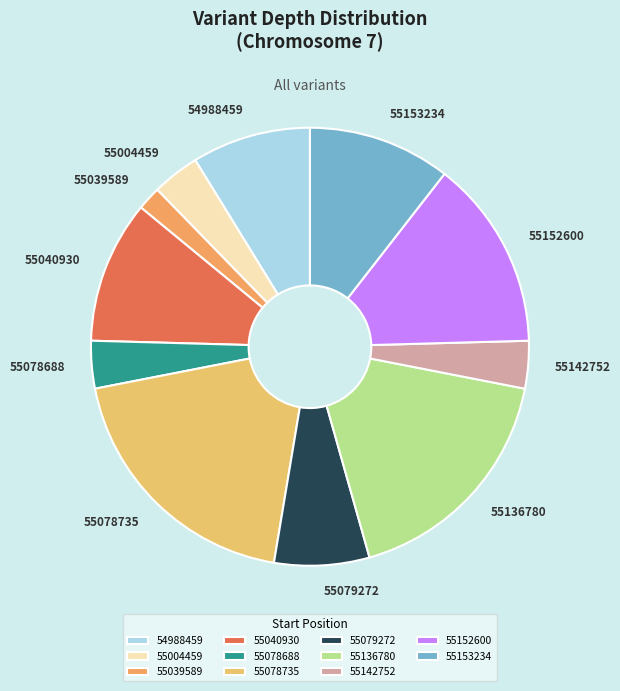

What is the smallest slice in the pie chart?

55039589